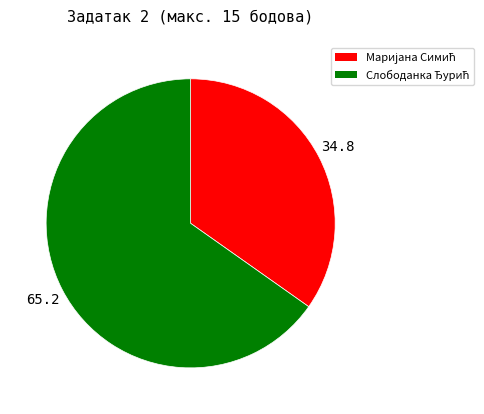

Is there a majority slice in this chart?

Yes